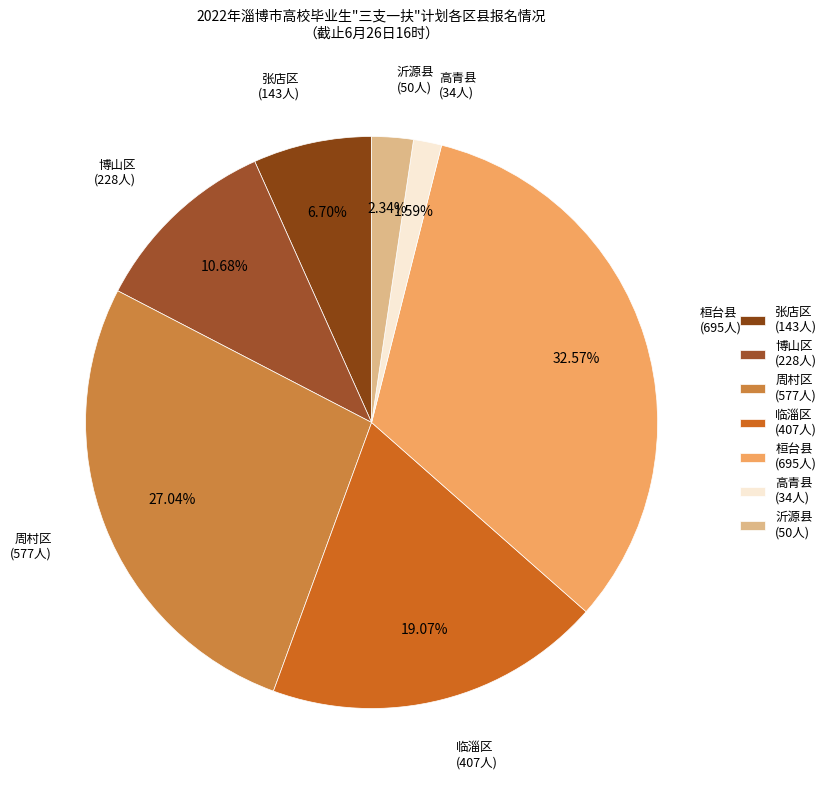

What percentage is the 高青县 slice, to the nearest percent?

2%